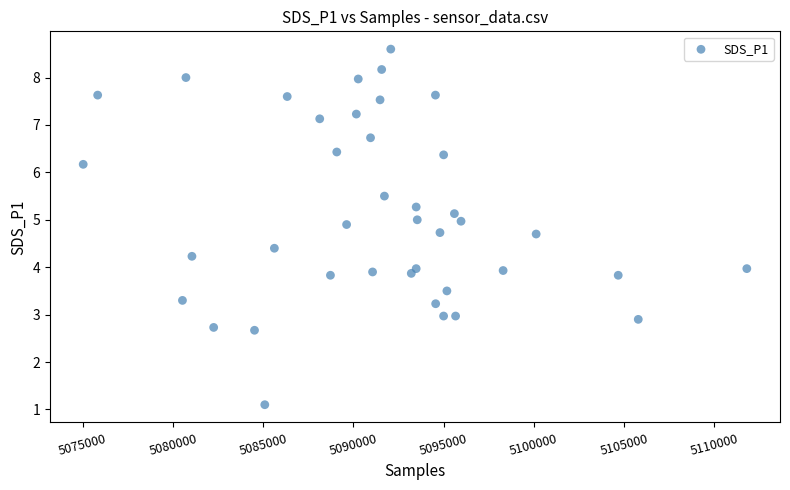

What is the range of X values (max minus min)?

36783.0